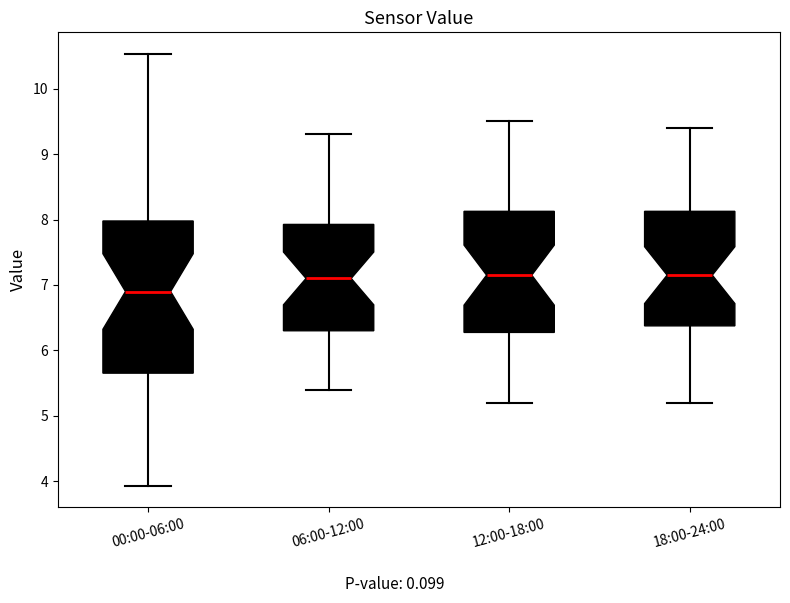

Where does the lower whisker of the box for 18:00-24:00 end on the y-axis? The values are not printed on the chart, so give them approximately, as read against the axis.

5.2